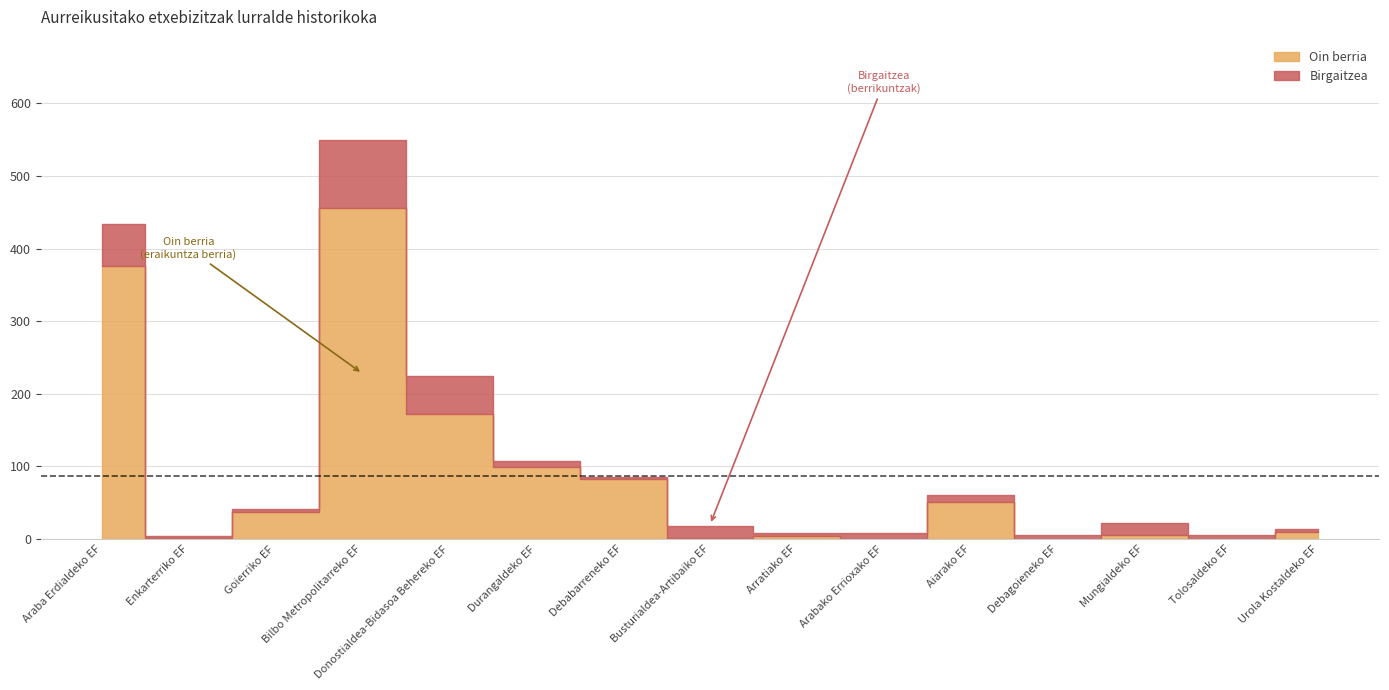

Where is Birgaitzea nearest to the value 48?

Donostialdea-Bidasoa Behereko EF